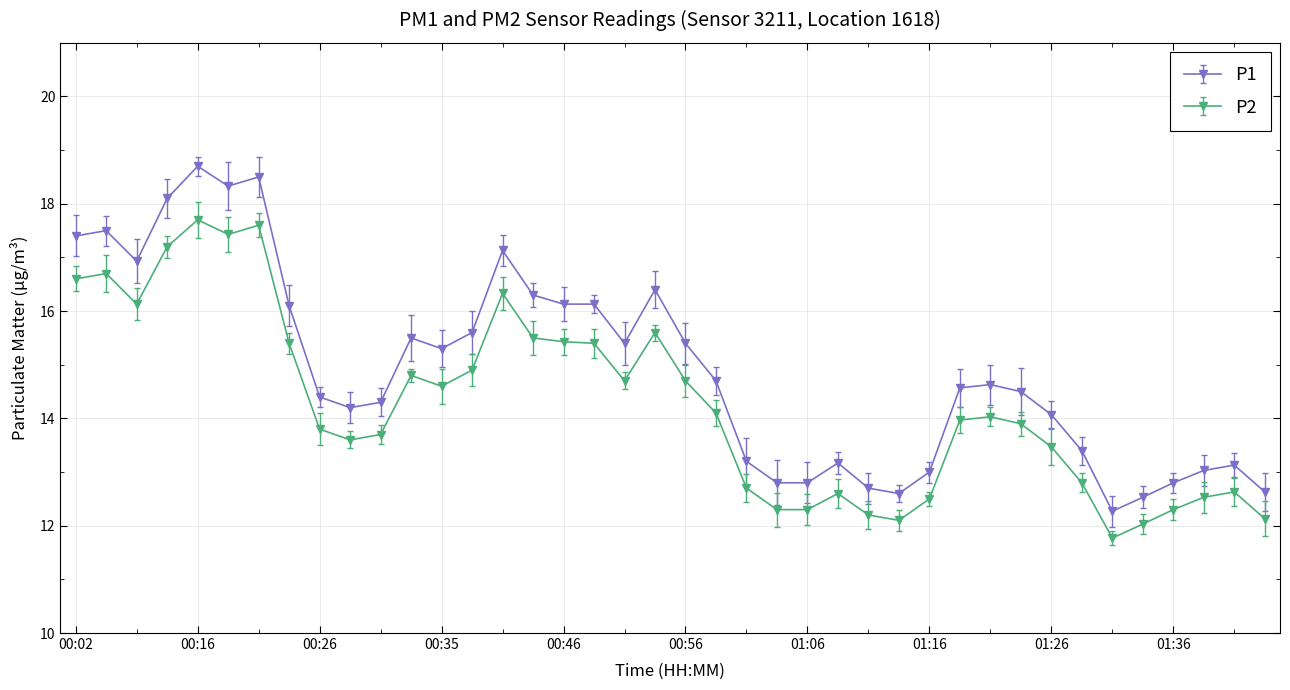

What is the average value of the P1 series?

14.9